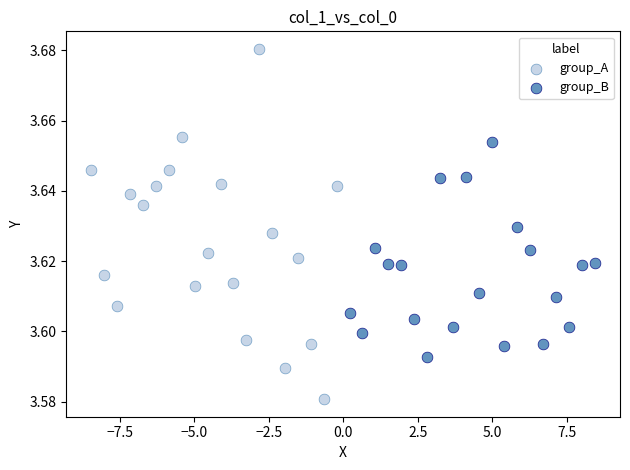

Which series has the widest spread of Y values?

group_A